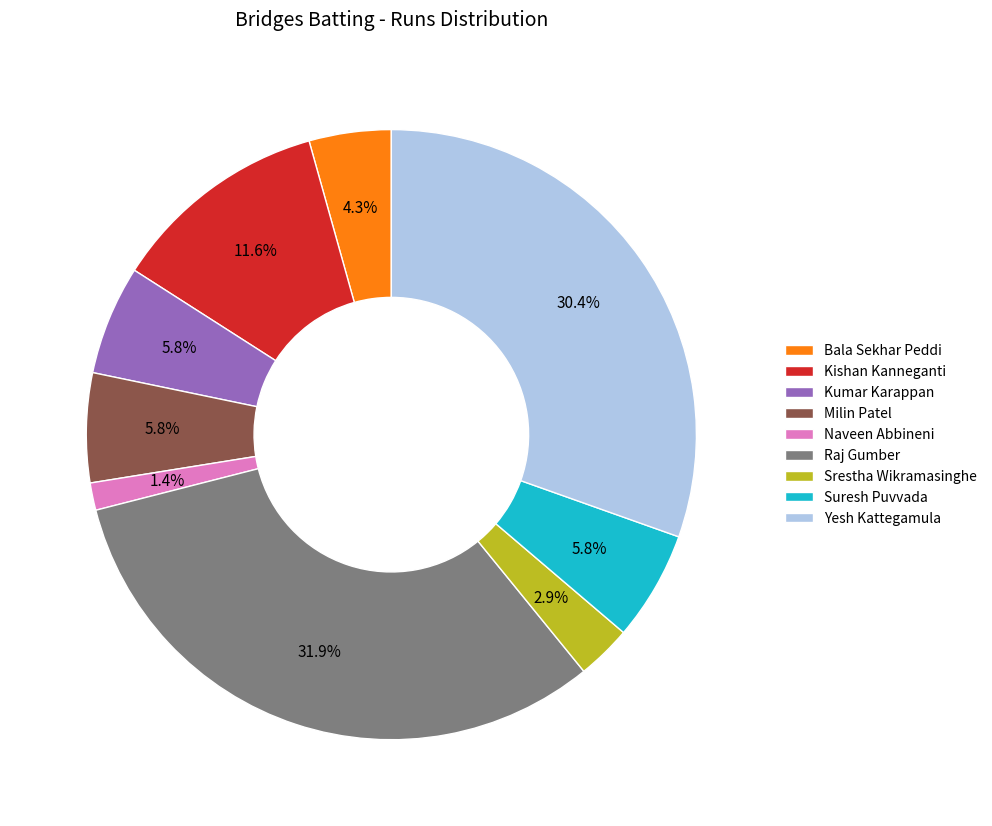

To the nearest percent, what is the combined percentage of Srestha Wikramasinghe and Kumar Karappan?

9%